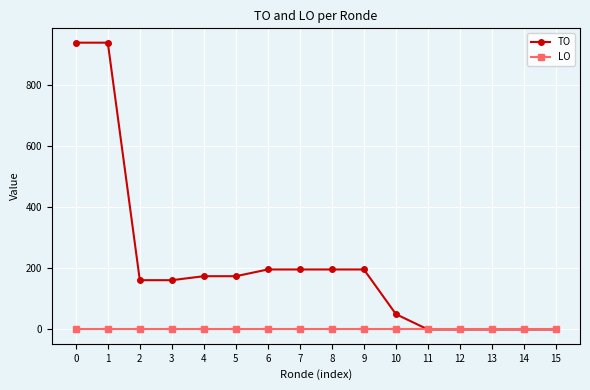

Does the chart have visible grid lines?

Yes